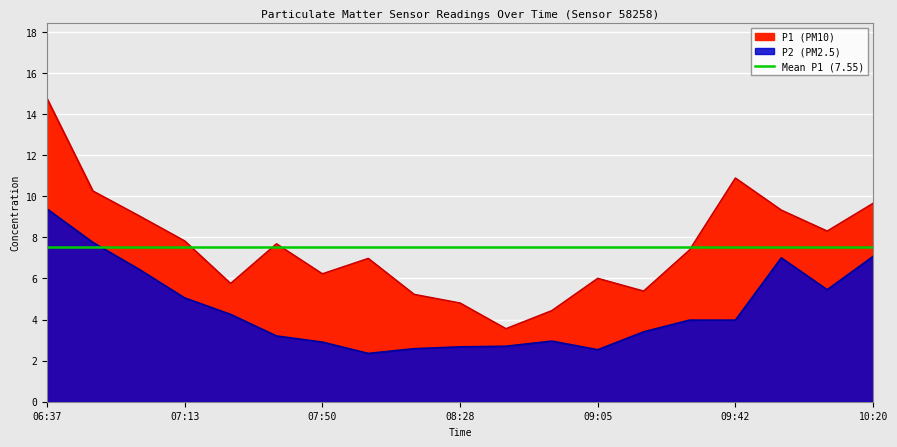

Which series has the largest total across all categories?

P1